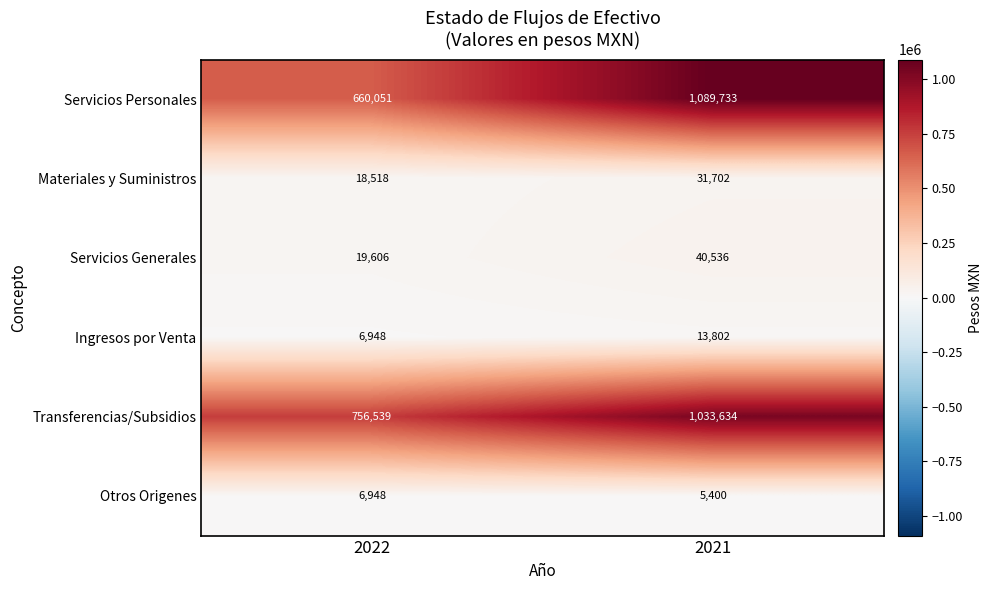

What is the smallest value displayed?

5400